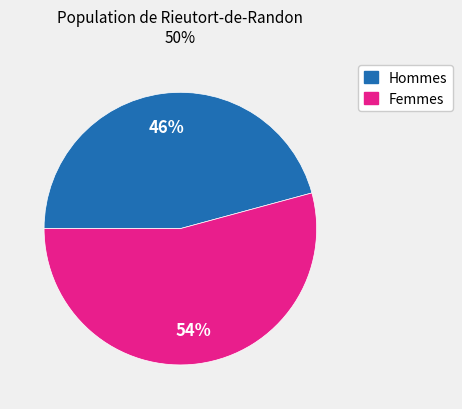

Does any single category account for the majority?

Yes